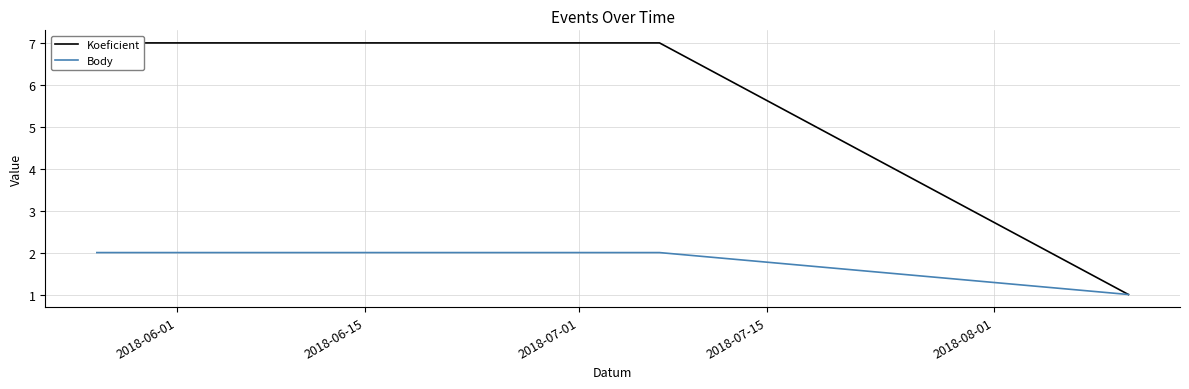

List the labels in order of Koeficient value, largest first.

2018-06-01, 2018-06-15, 2018-07-01